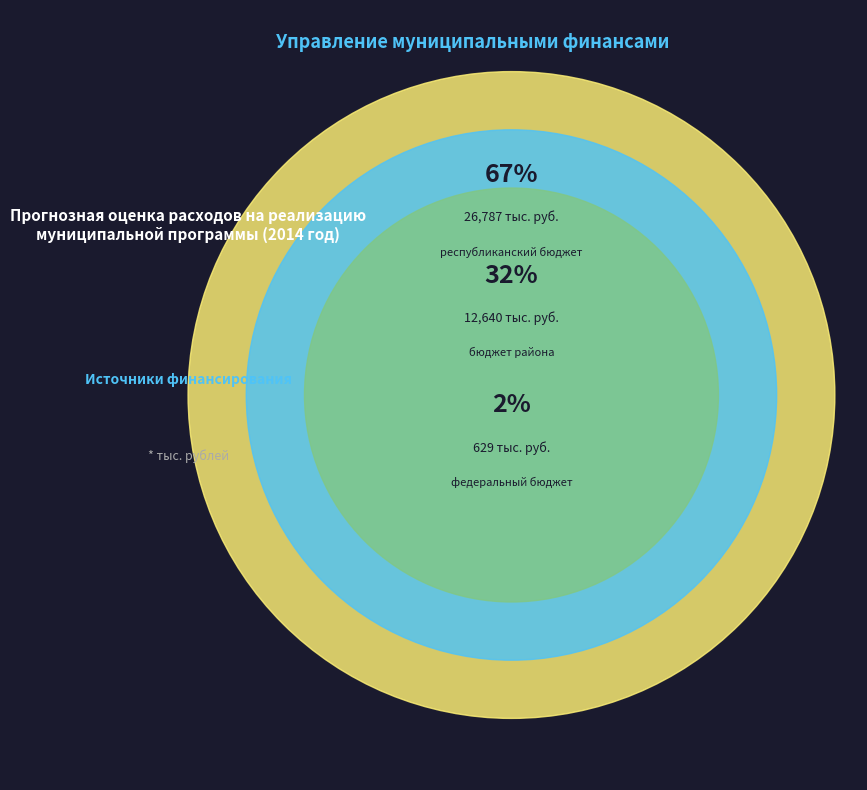

To the nearest percent, what is the difference between the федеральный бюджет and республиканский бюджет slice percentages?

65%